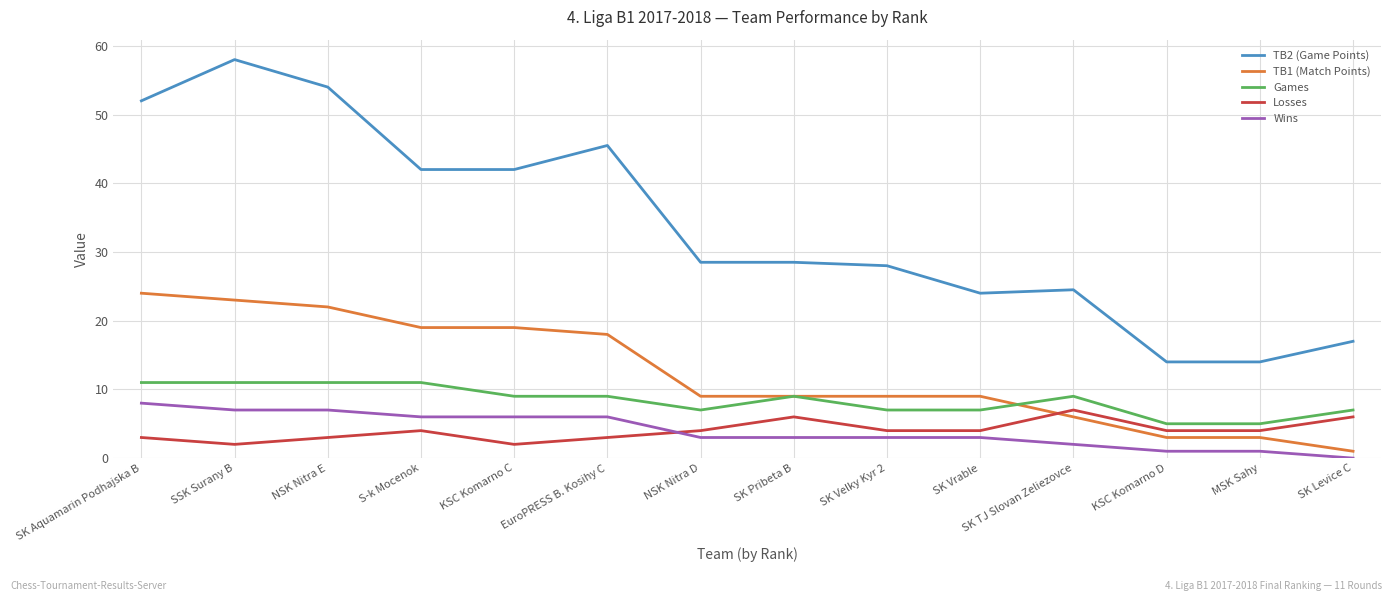

Read the Losses value at EuroPRESS B. Kosihy C.

3.0